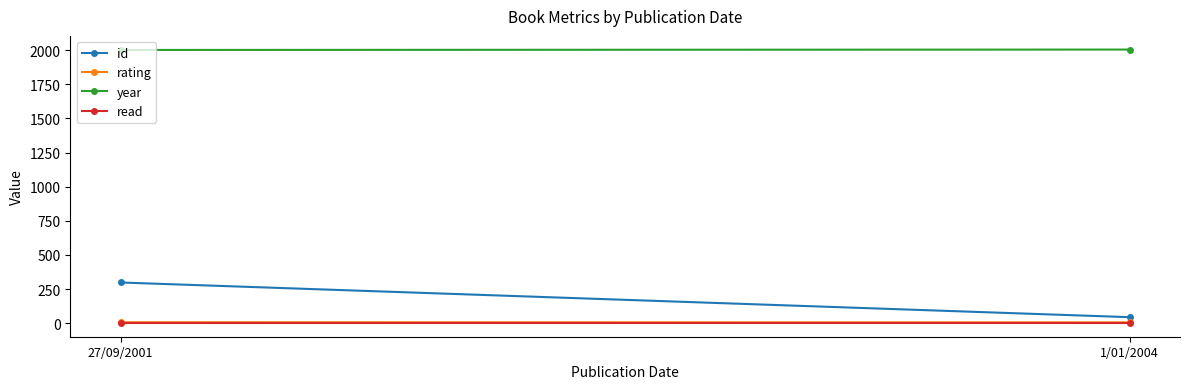

Reading left to right, list all the values displayed in this chart.

id: 298	44
rating: 7	6
year: 2001	2004
read: 1	1